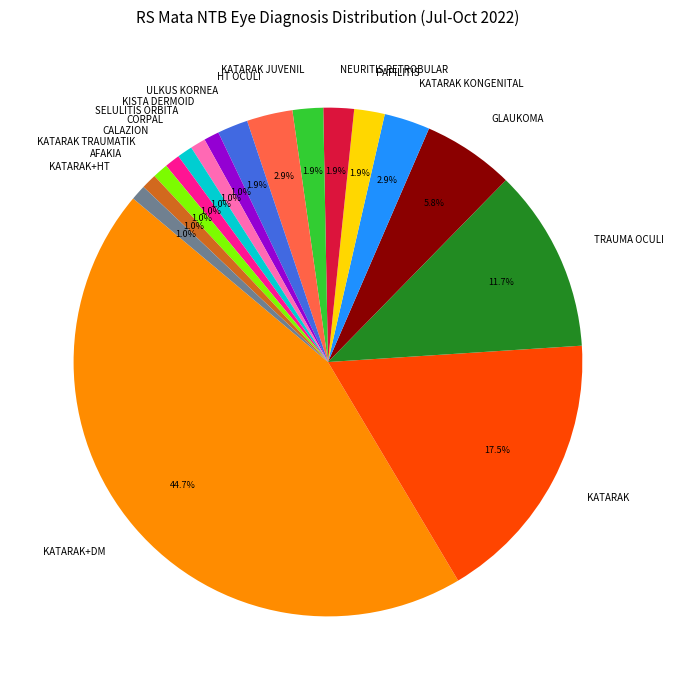

Between KATARAK+DM and TRAUMA OCULI, which is larger?

KATARAK+DM